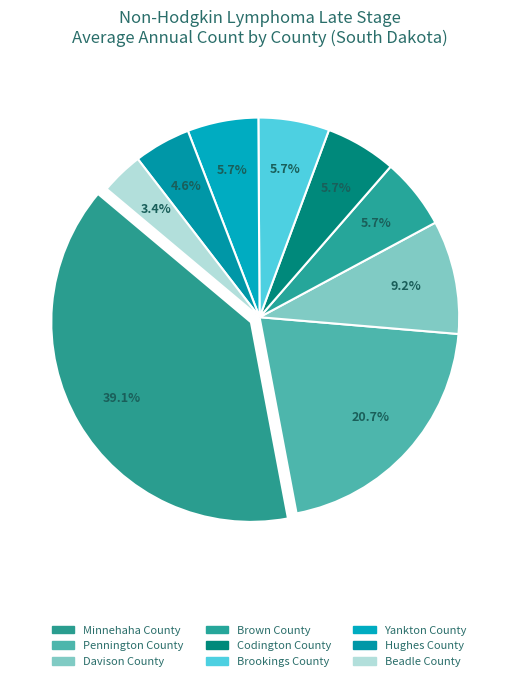

How many slices are in this pie chart?

9